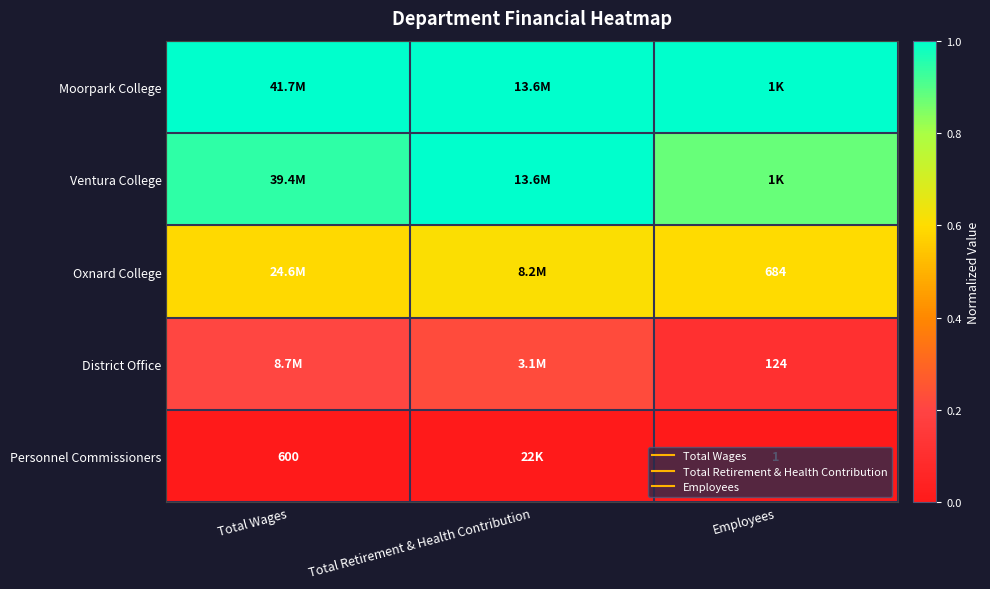

Is the value of Personnel Commissioners at Total Retirement & Health Contribution greater than the value of District Office at Total Wages?

No